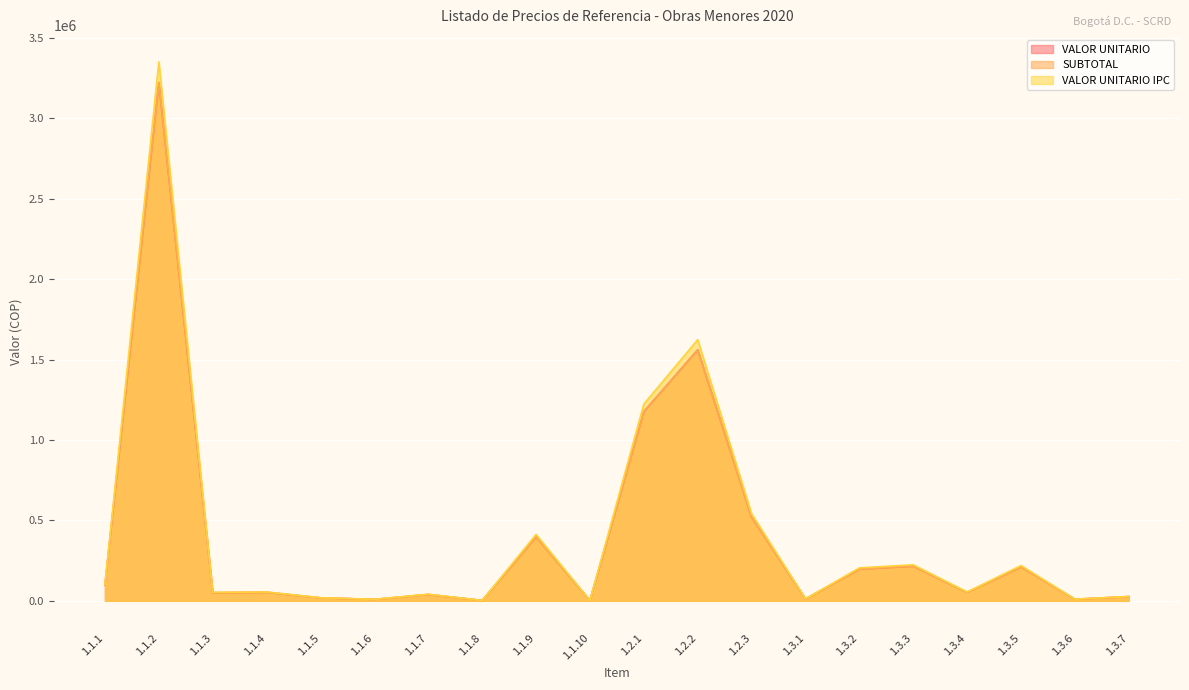

True or false: SUBTOTAL has a value of 9884.0 at 1.3.6.

True